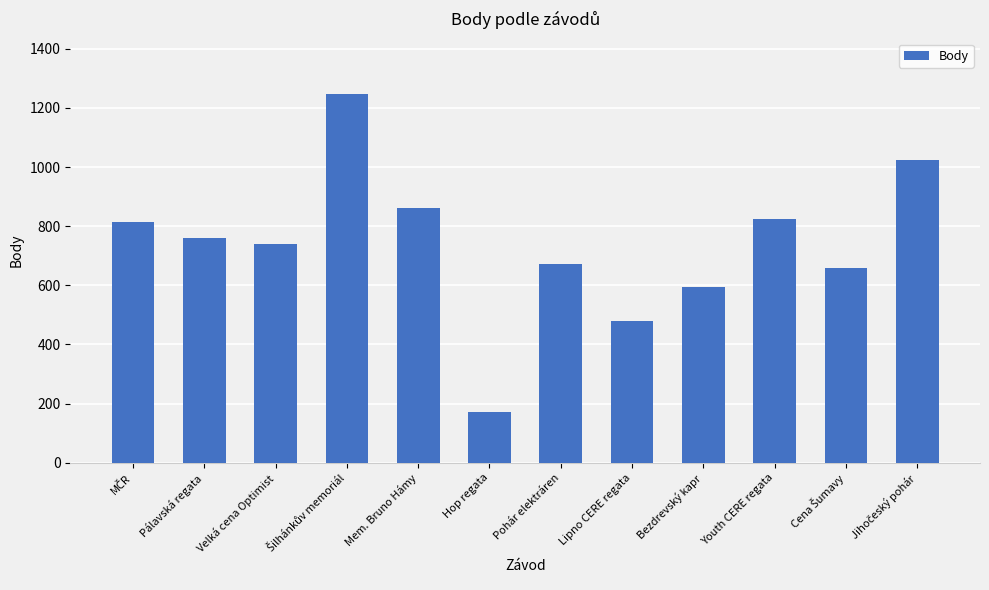

Approximately how many times larger is the value at Bezdrevský kapr compared to Mem. Bruno Hámy?

0.7